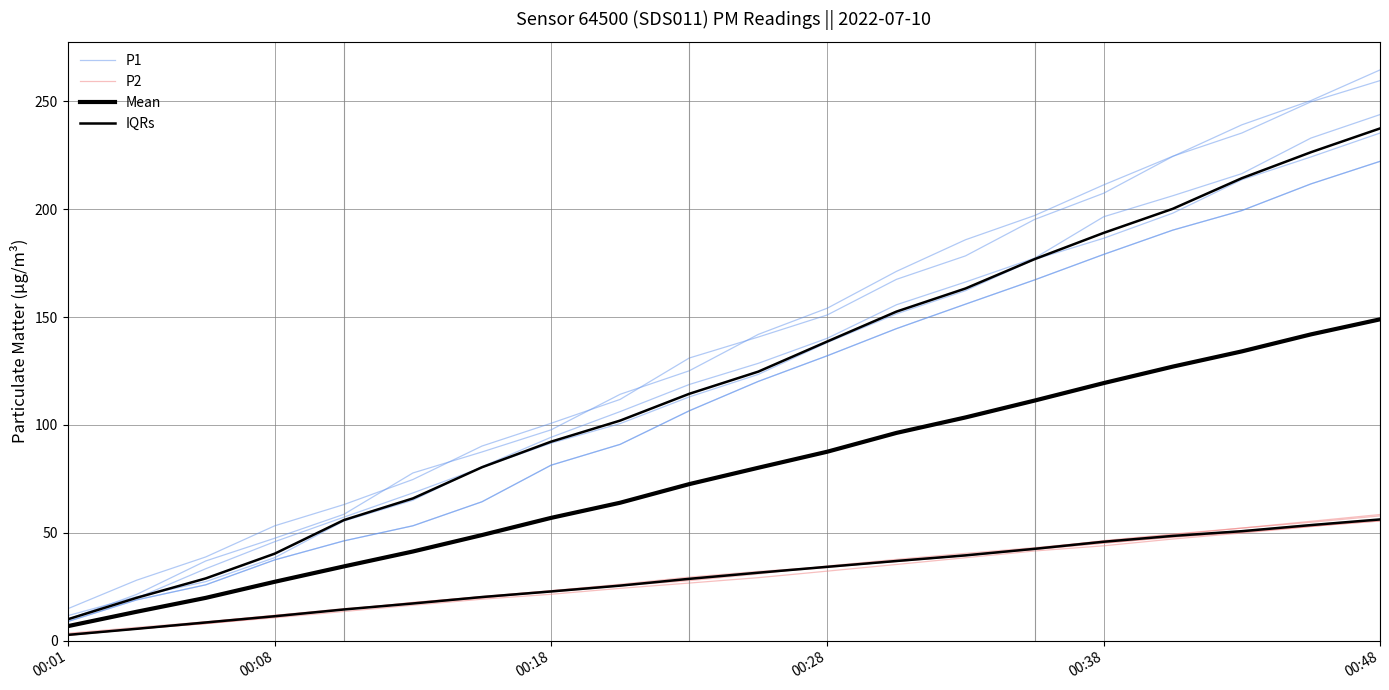

The IQRs series shows 3.3 at 00:18. True or false?

False